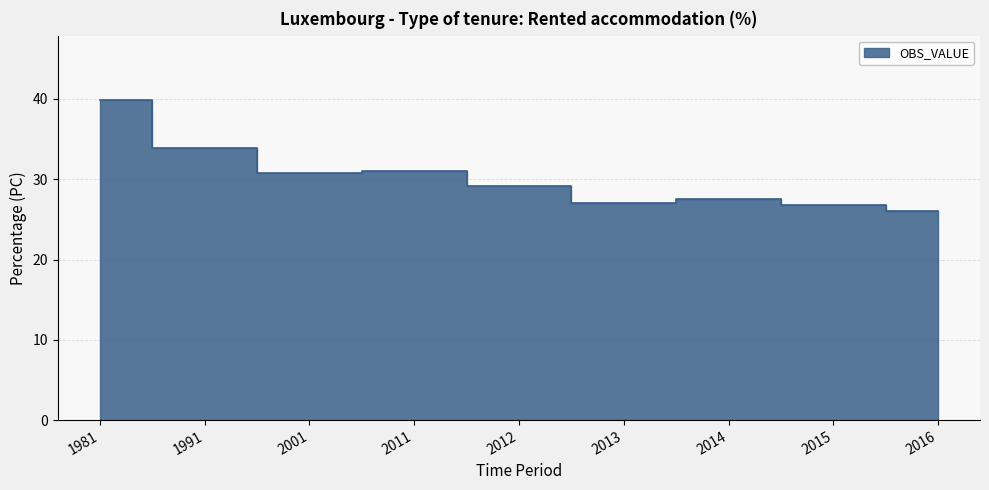

What is the average value?

30.2